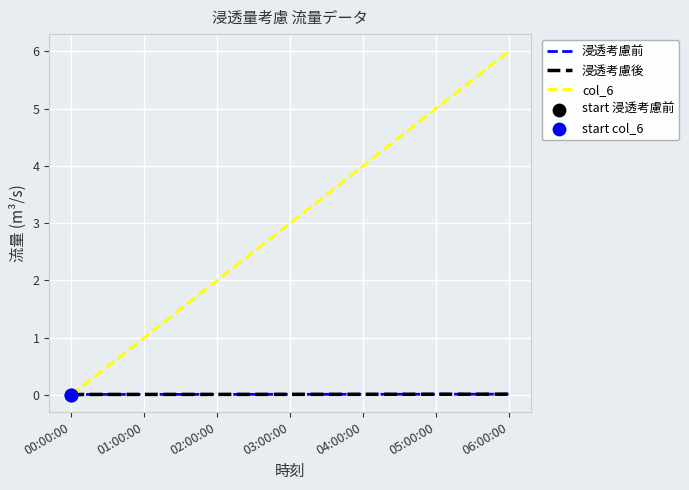

Which series has the largest total across all categories?

col_6